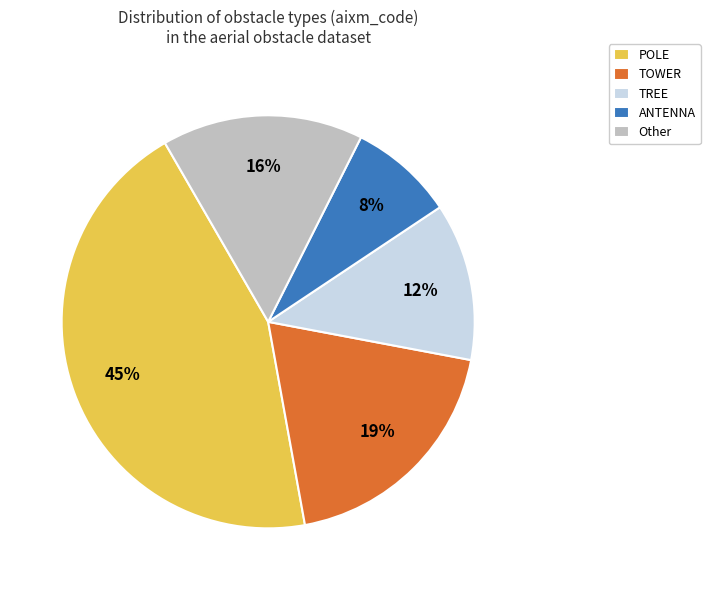

What percentage is the TOWER slice, to the nearest percent?

19%